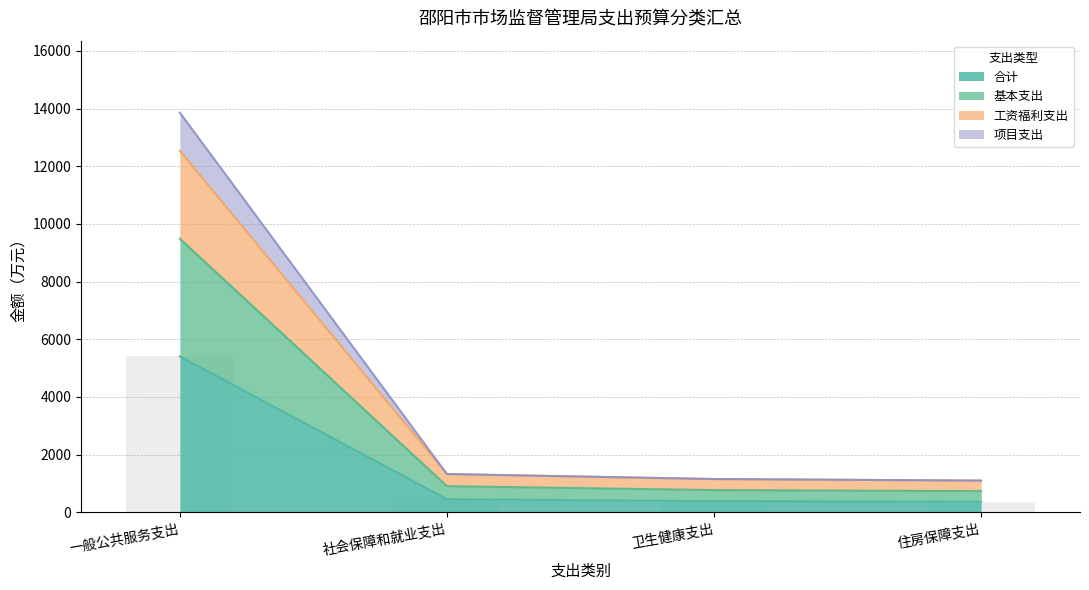

List the labels in order of 基本支出 value, smallest first.

住房保障支出, 卫生健康支出, 社会保障和就业支出, 一般公共服务支出